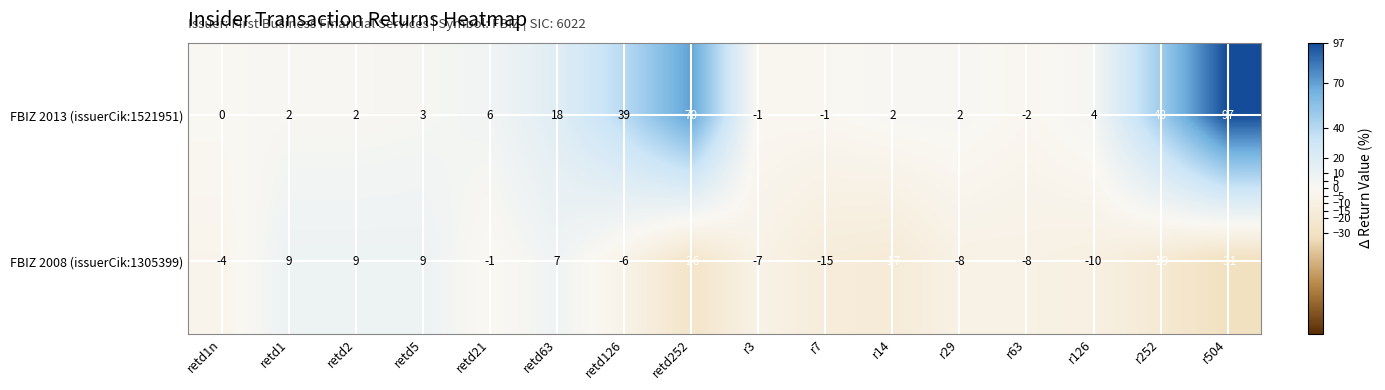

The value of FBIZ 2013 (issuerCik:1521951) at r3 is -1. True or false?

True